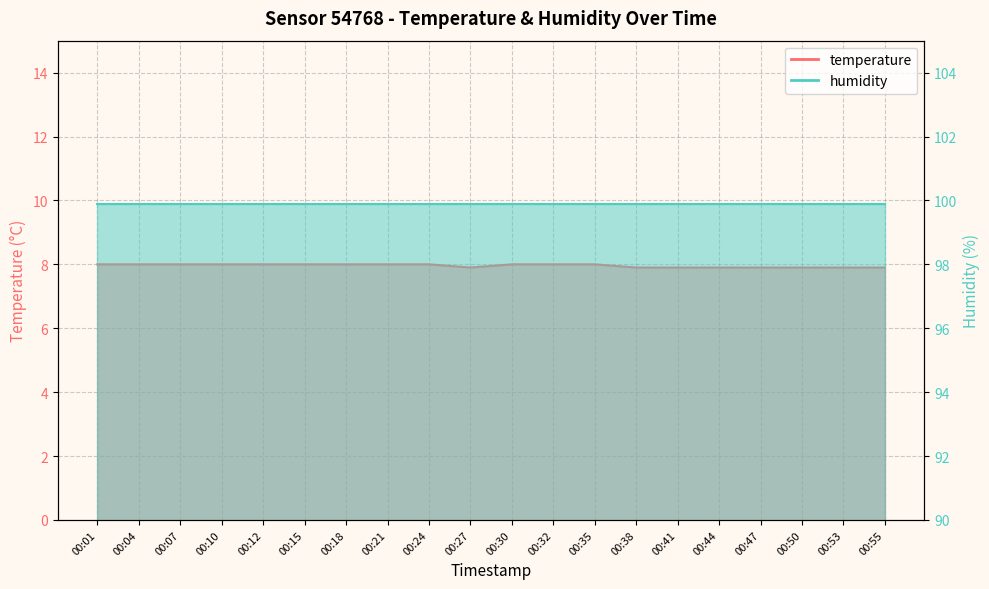

What is the change in value from 00:01 to 00:50?

-0.1